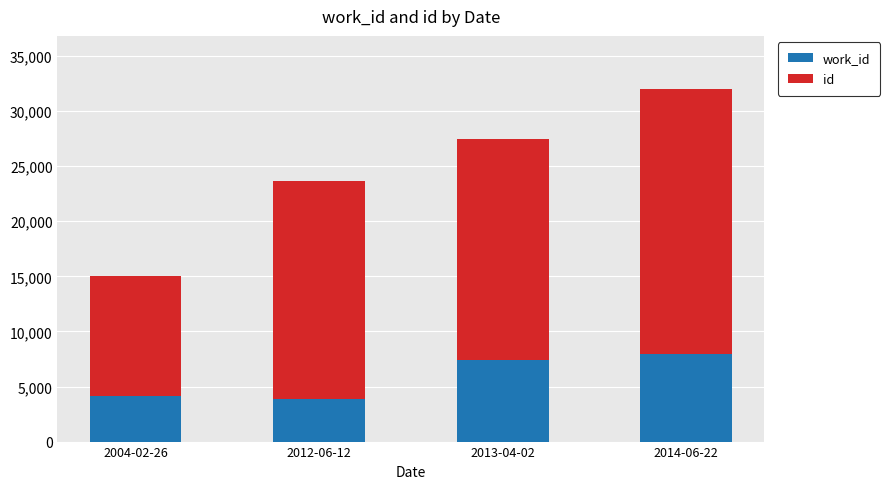

At which category is the sum across all series the highest?

2014-06-22